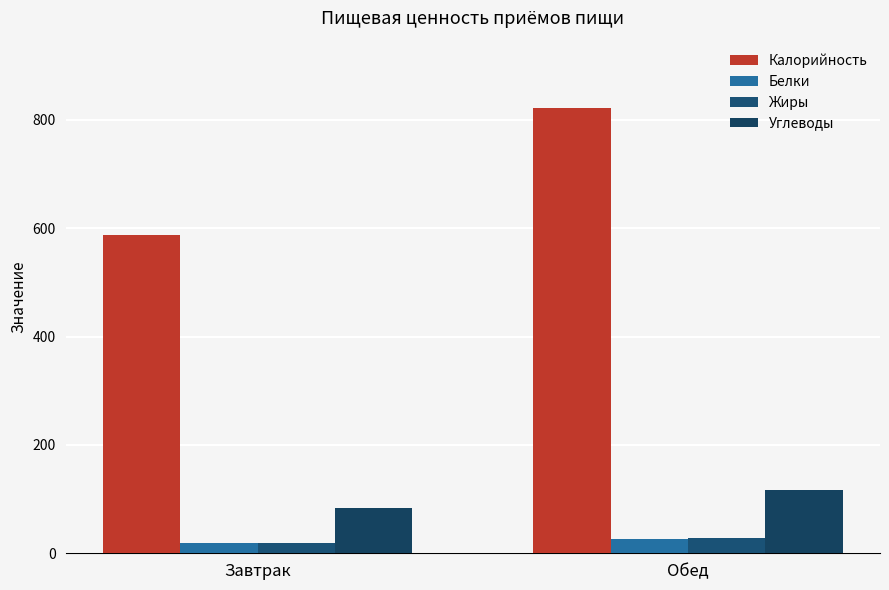

Reading left to right, extract all data points from this chart.

Калорийность: Завтрак=587.5	Обед=822.5
Белки: Завтрак=19.2	Обед=26.9
Жиры: Завтрак=19.7	Обед=27.6
Углеводы: Завтрак=83.7	Обед=117.2